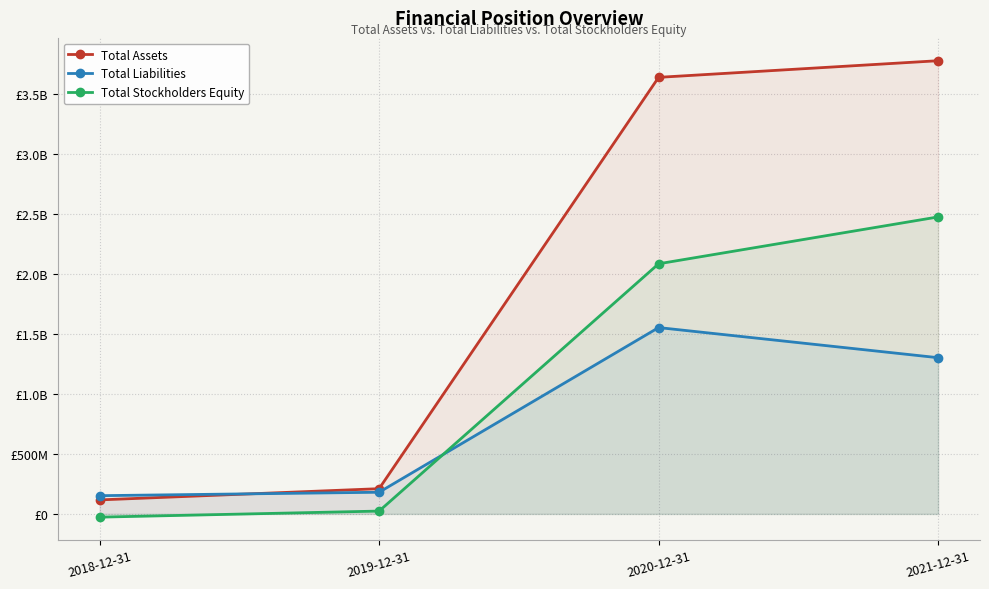

What is the greatest value displayed?

3775820000